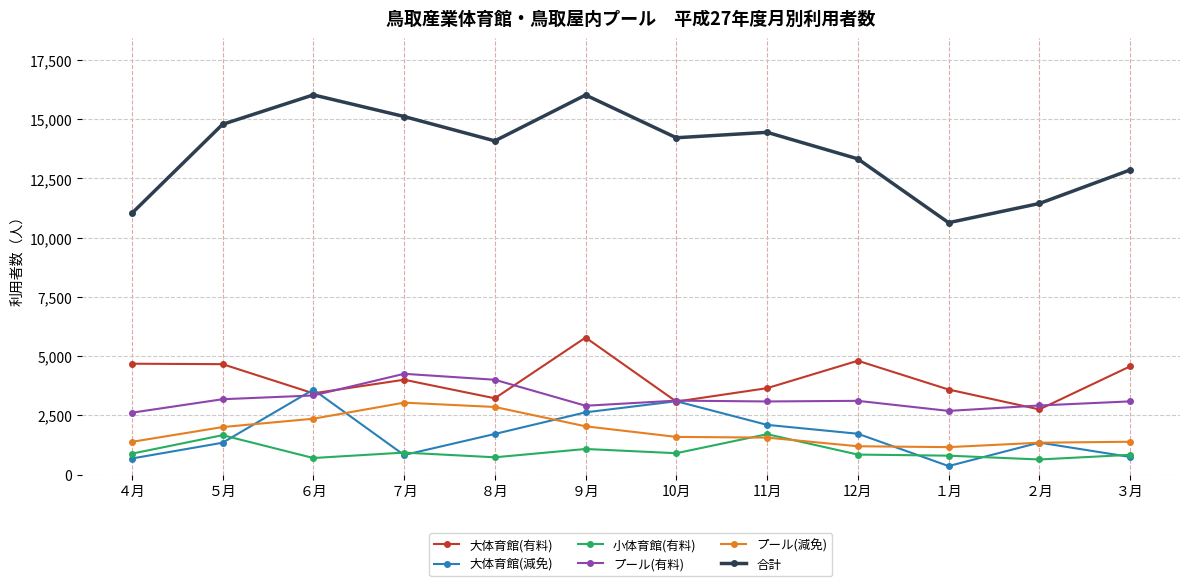

What is the label of the 12th point from the right?

４月